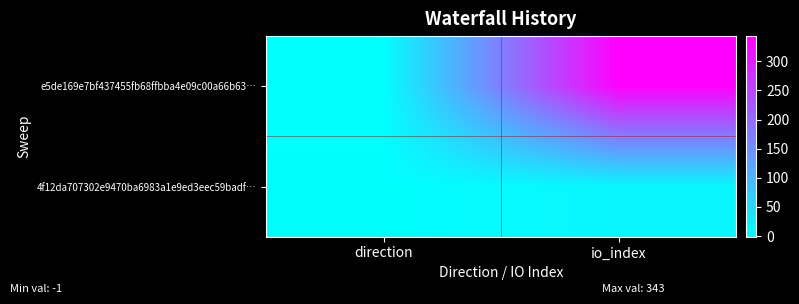

Reading left to right, what are all the values shown in this chart?

e5de169e7bf437455fb68ffbba4e09c00a66b63…: direction=-1	io_index=343
4f12da707302e9470ba6983a1e9ed3eec59badf…: direction=1	io_index=12